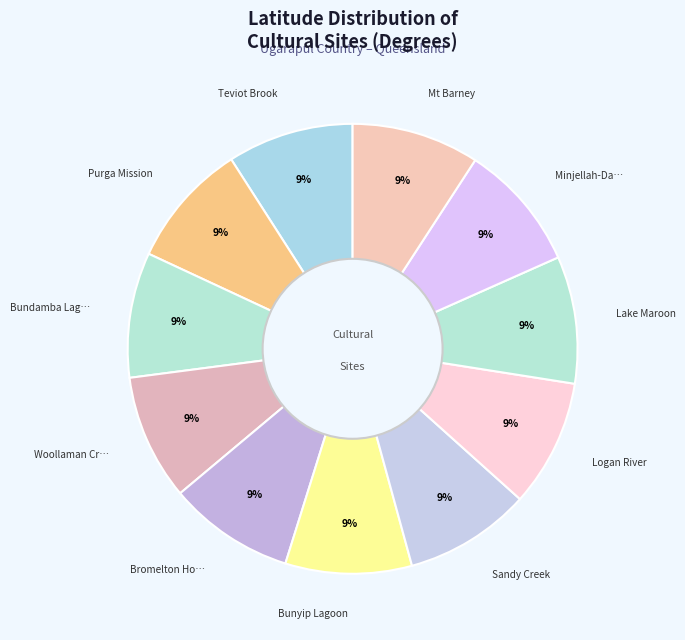

How many segments does this pie chart have?

11